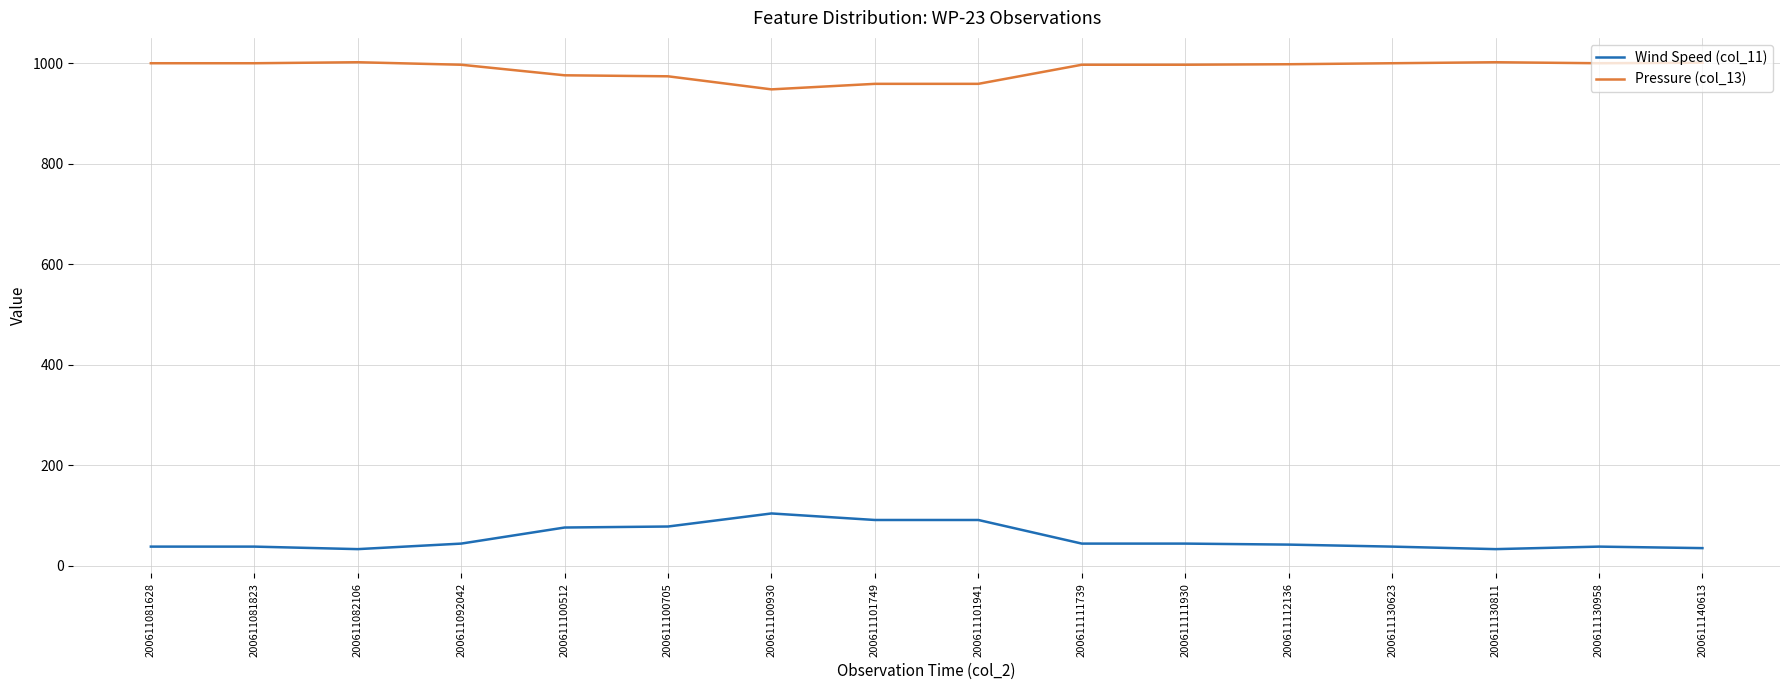

Rank the series at 200611100930 from highest to lowest value.

Pressure (col_13), Wind Speed (col_11)